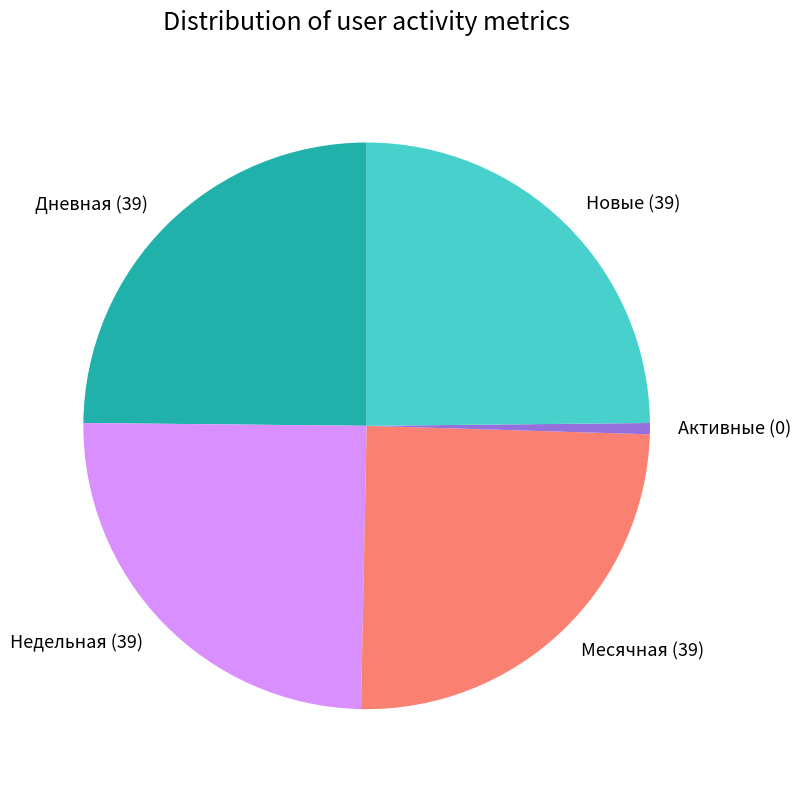

Count the number of slices in the pie.

5